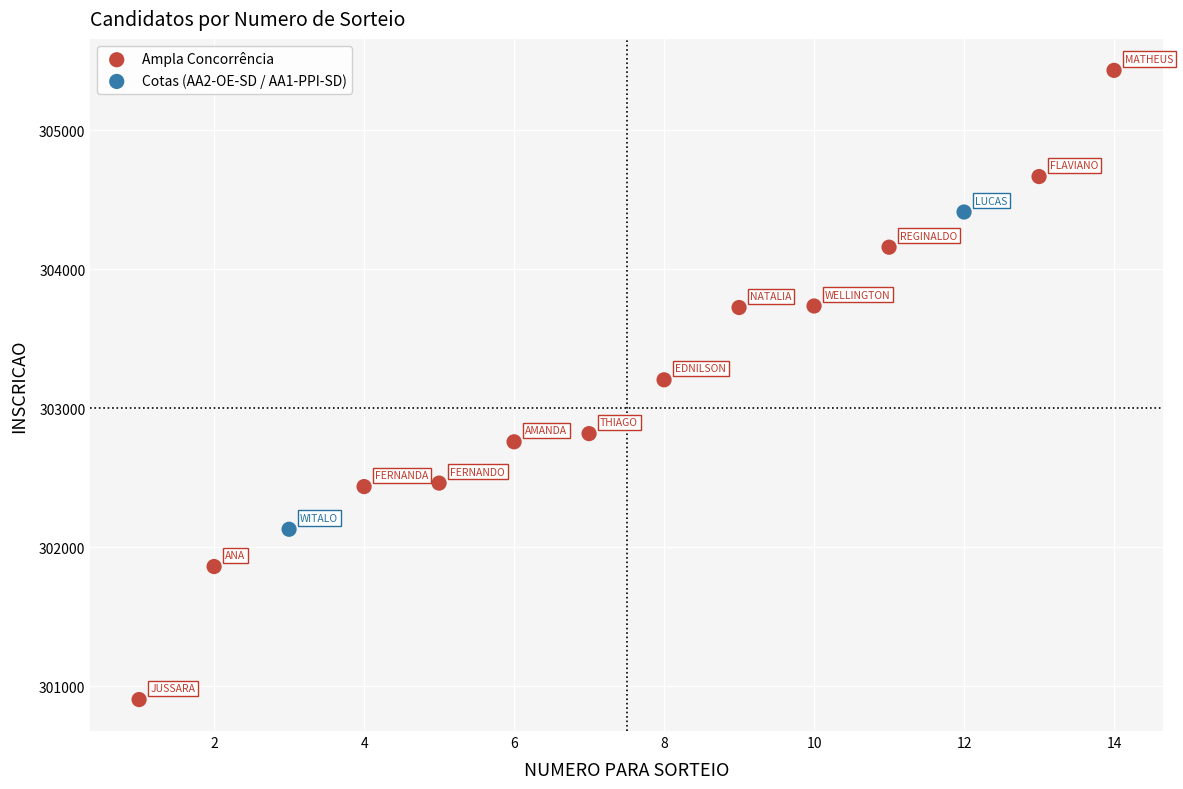

Which series contains the highest Y value?

Ampla Concorrência